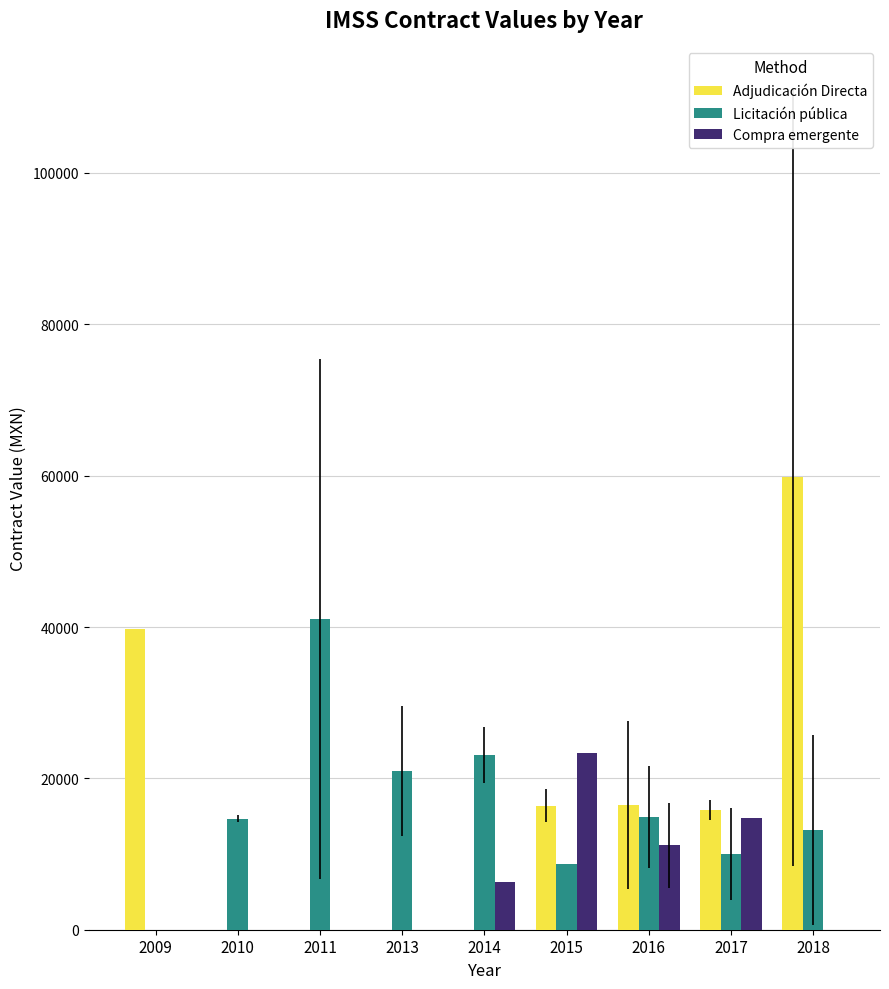

At which label does Licitación pública first exceed 14692?

2010